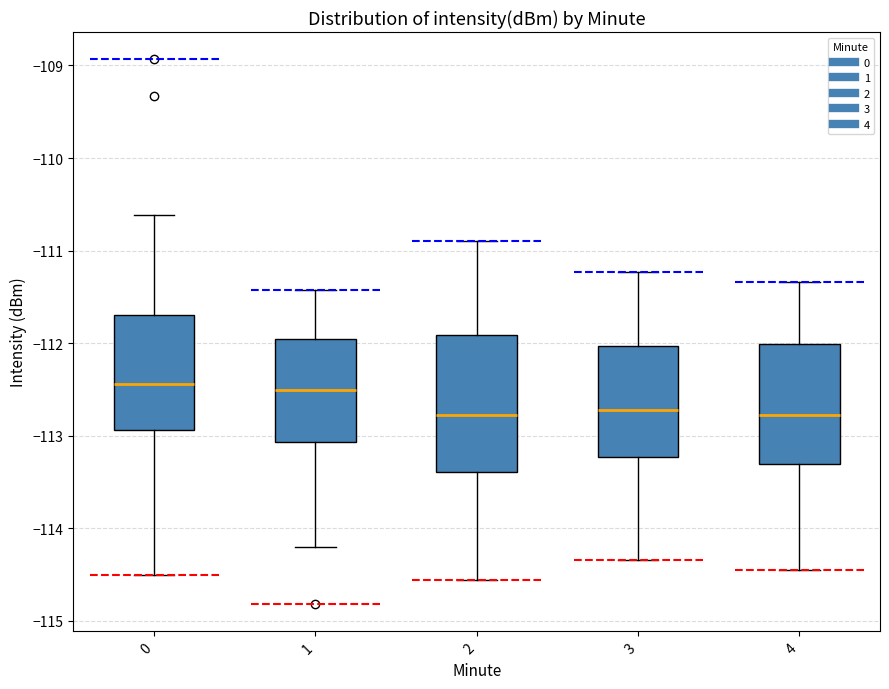

Where does the lower whisker of the box at x = 1 end on the y-axis? The values are not printed on the chart, so give them approximately, as read against the axis.

-114.2